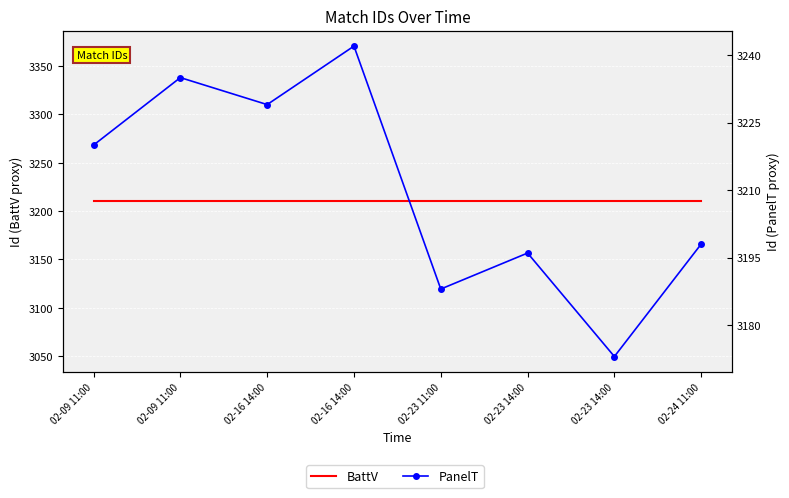

What is the total value across all series at 02-23 14:00?

6406.1